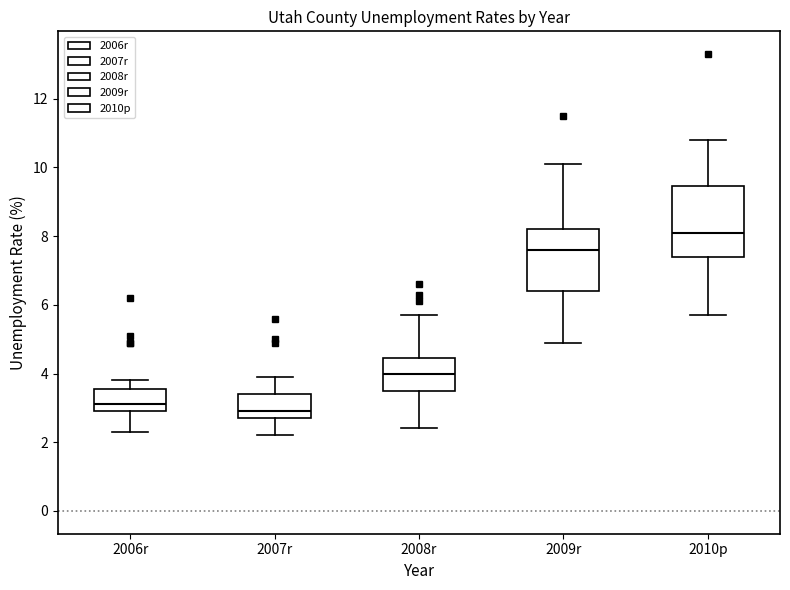

Reading left to right, read every box against the y-axis: the position of its median line, the range the box covers, and the ends of its whiskers. The values are not printed on the chart, so give them approximately, as read against the axis.

2006r: median 3.2, box 3.0 to 3.6, whiskers 2.4 to 3.8
2007r: median 3.0, box 2.8 to 3.4, whiskers 2.2 to 4.0
2008r: median 4.0, box 3.6 to 4.4, whiskers 2.4 to 5.8
2009r: median 7.6, box 6.4 to 8.2, whiskers 5.0 to 10.2
2010p: median 8.2, box 7.4 to 9.4, whiskers 5.8 to 10.8